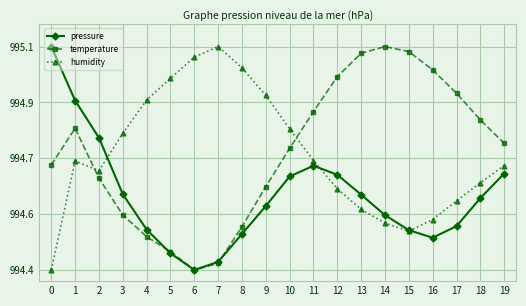

Is this an area chart (filled region under the line)?

No